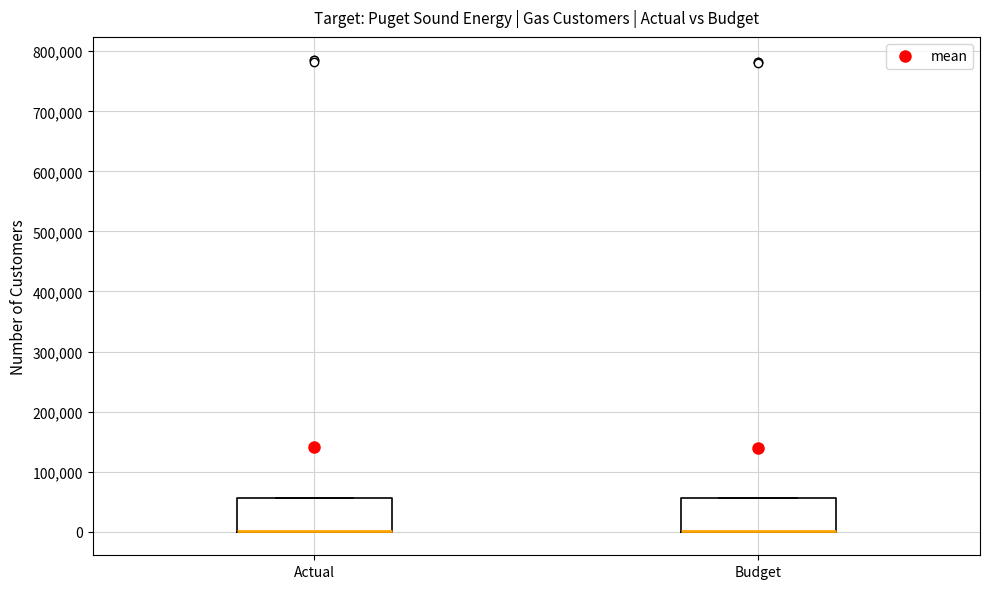

Reading left to right, read every box against the y-axis: the position of its median line, the range the box covers, and the ends of its whiskers. The values are not printed on the chart, so give them approximately, as read against the axis.

Actual: median 0 (drawn on the box's lower edge), box 0 to 60000, whiskers 0 to 60000
Budget: median 0 (drawn on the box's lower edge), box 0 to 60000, whiskers 0 to 60000